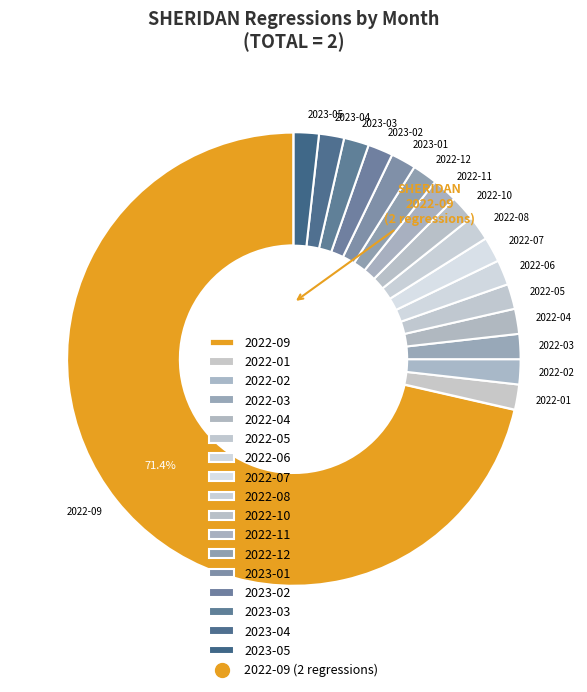

What is the ratio of the value at 2023-05 to the value at 2022-10?

1.0